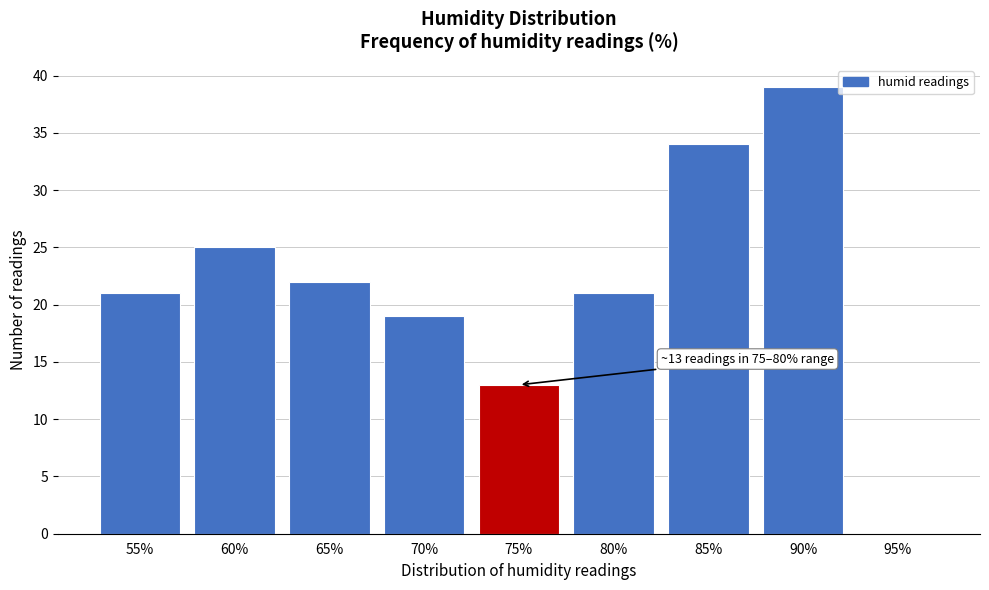

Reading left to right, extract all data points from this chart.

55%=21	60%=25	65%=22	70%=19	75%=13	80%=21	85%=34	90%=39	95%=0